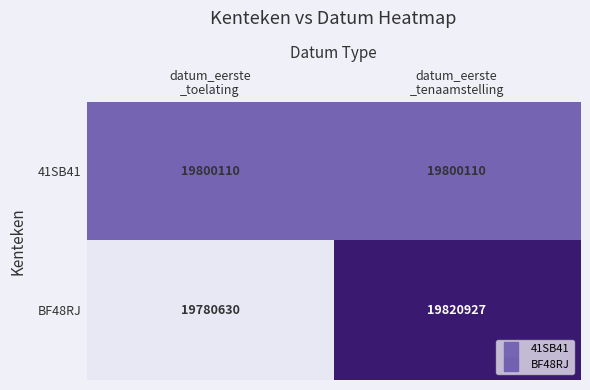

What is the average value of the 41SB41 series?

19800110